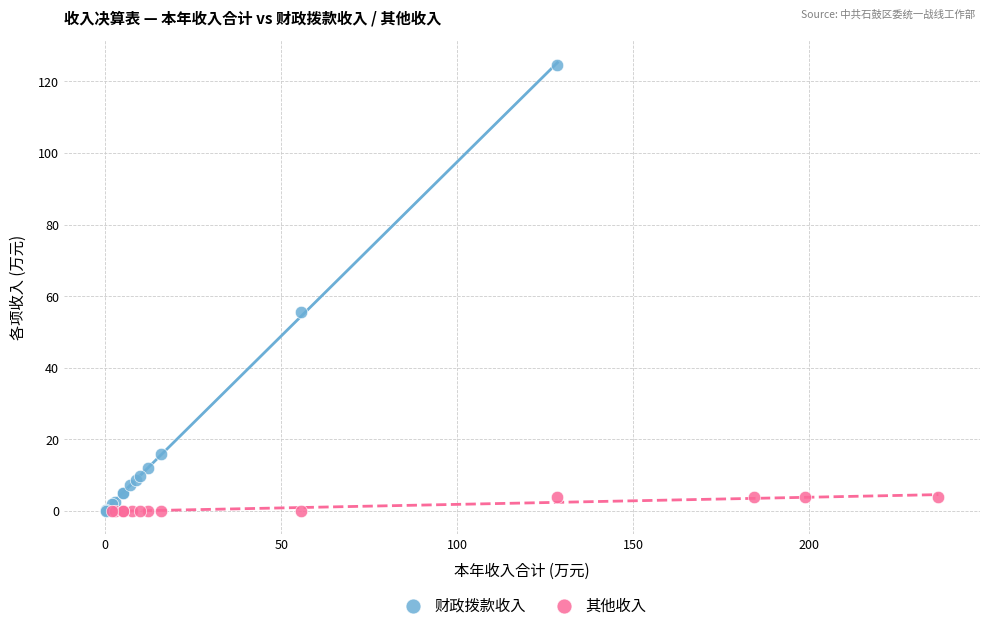

Which series reaches the maximum Y coordinate?

财政拨款收入